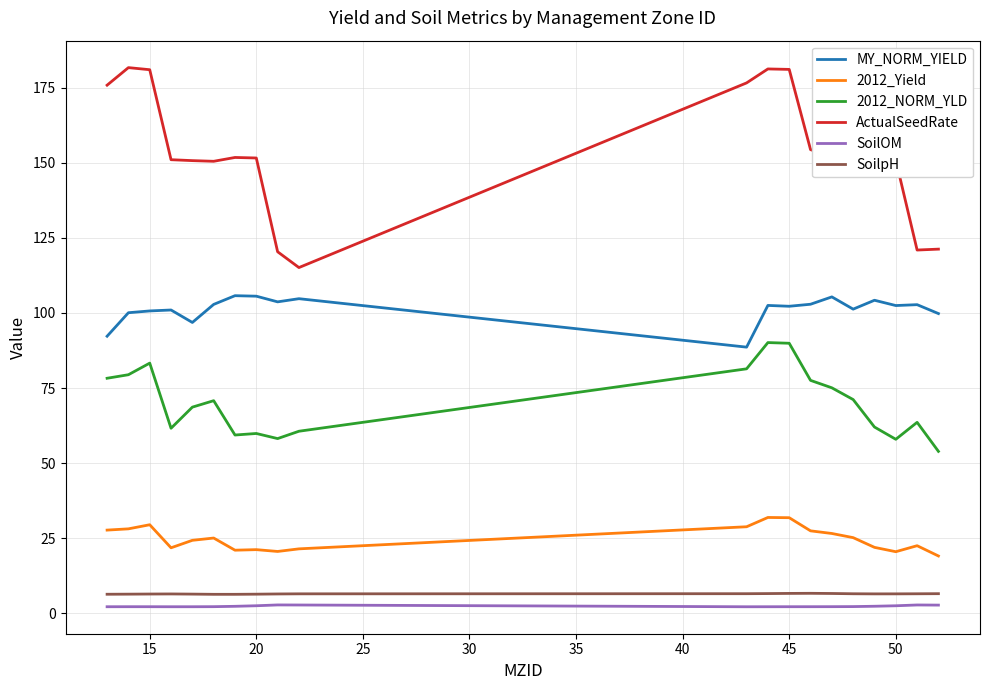

True or false: MY_NORM_YIELD and SoilOM intersect in this chart.

False